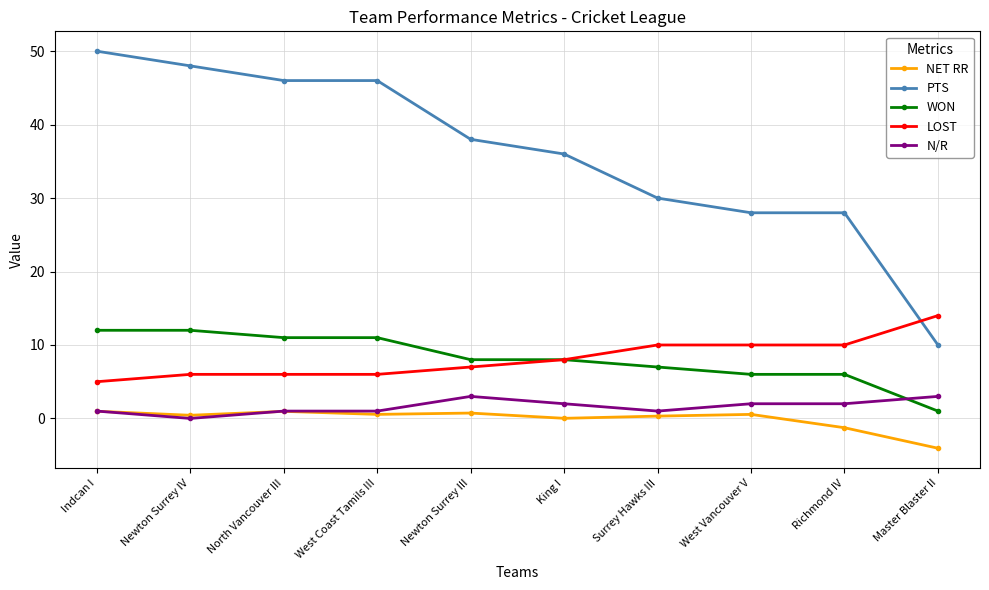

Which series ends up on top after the final intersection of WON and N/R?

N/R